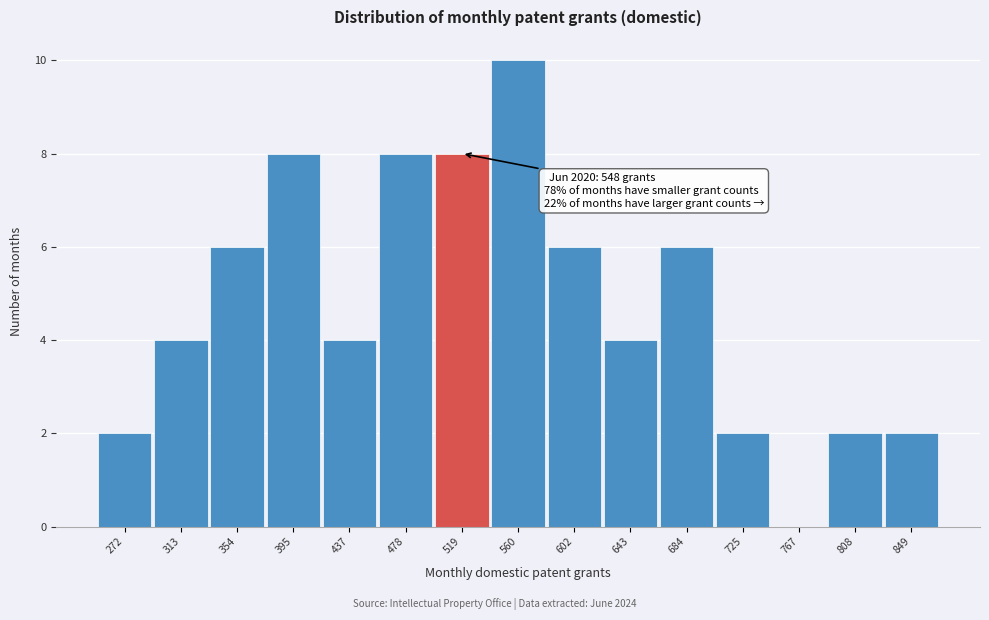

Reading left to right, extract all data points from this chart.

272=2	313=4	354=6	395=8	437=4	478=8	519=8	560=10	602=6	643=4	684=6	725=2	767=0	808=2	849=2